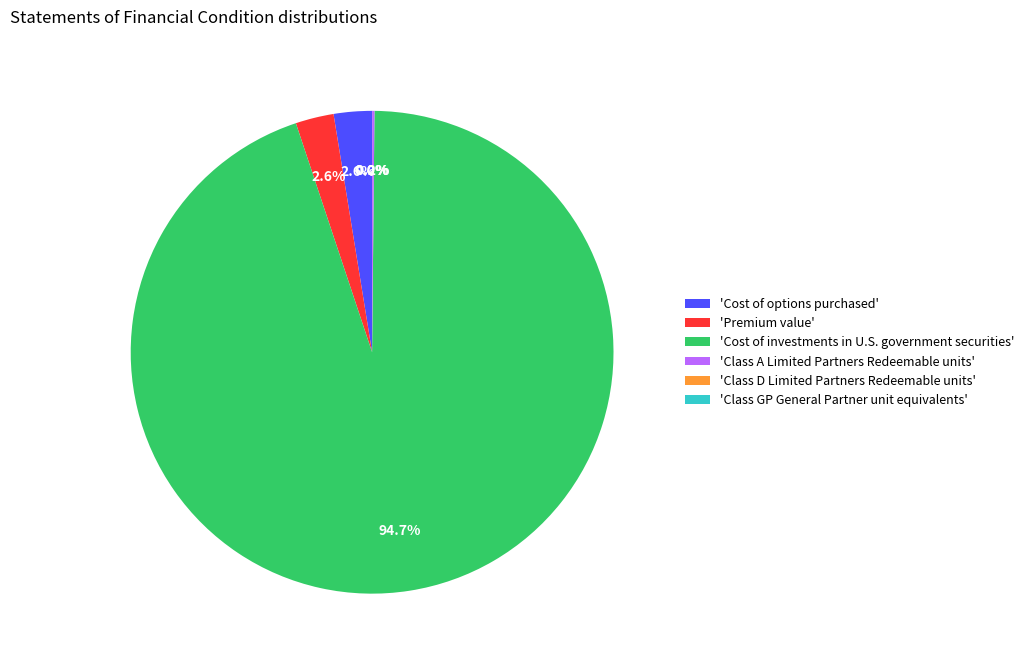

Does 'Cost of options purchased' represent more than half of the total?

No